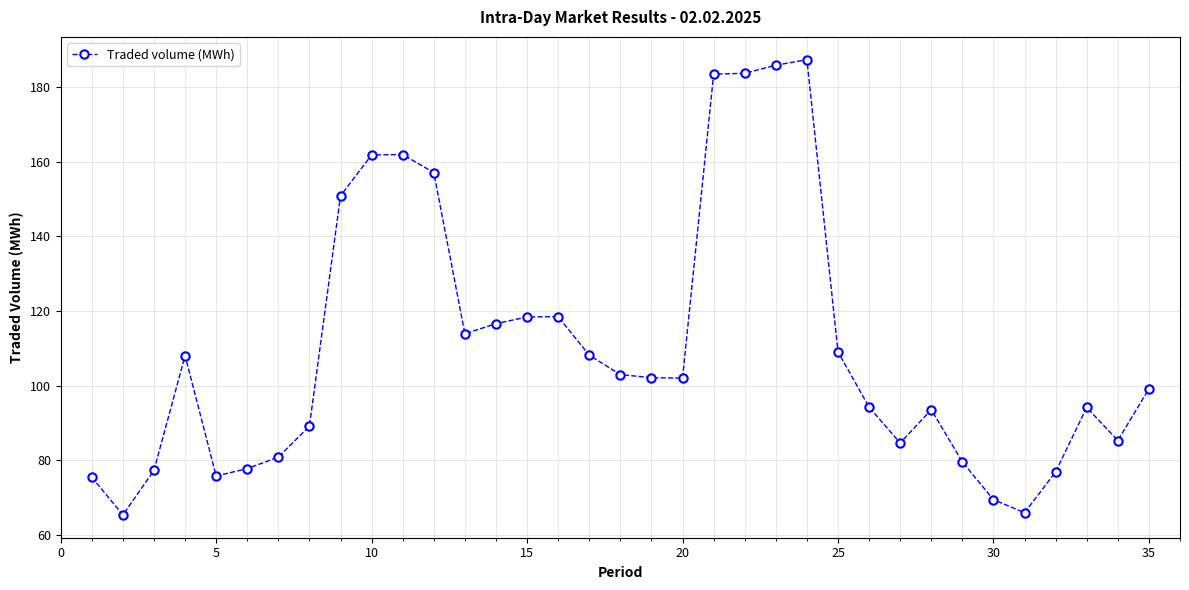

What is the value of the 15th point from the left?

118.4